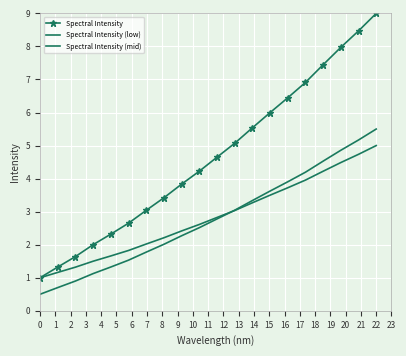

What are all the series names shown in the legend?

Spectral Intensity, Spectral Intensity (low), Spectral Intensity (mid)